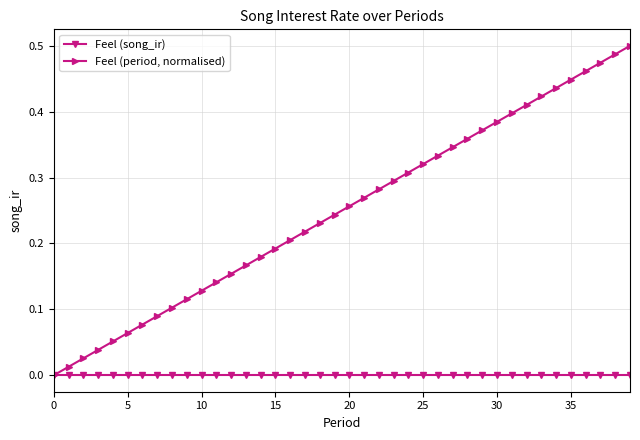

Which series has the largest total across all categories?

Feel (period, normalised)